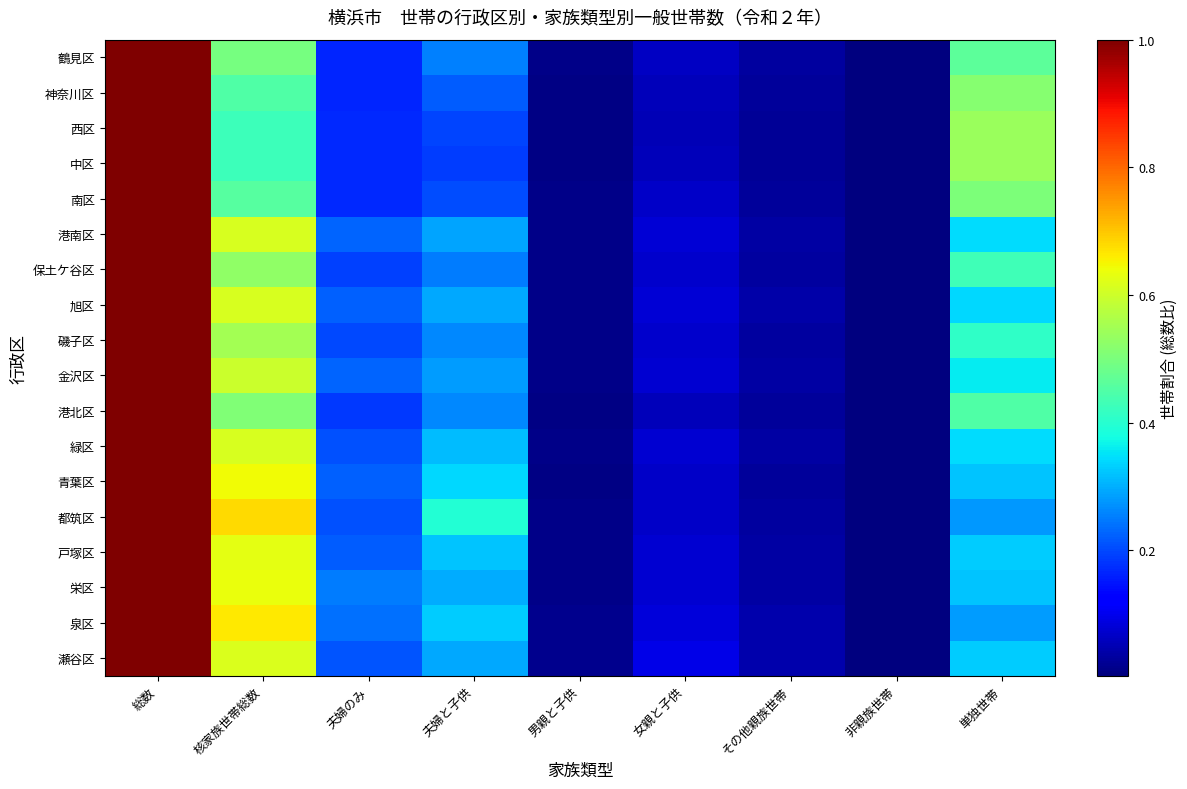

What is the total value across all series at 核家族世帯総数?

10.1